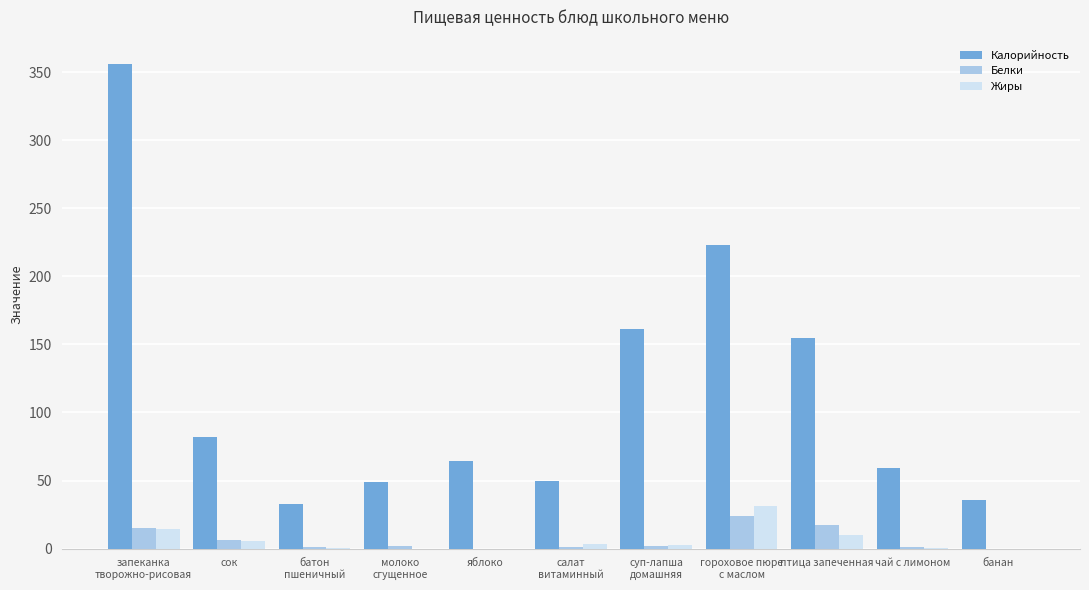

What are all the series names shown in the legend?

Калорийность, Белки, Жиры